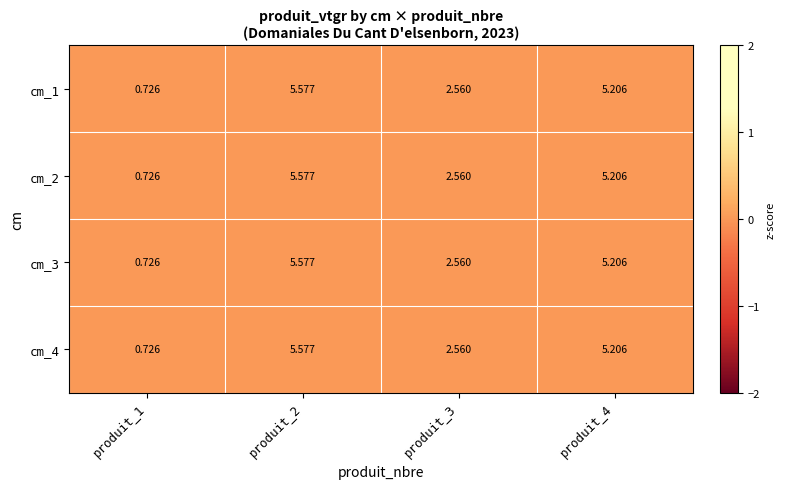

What is the sum of all cm_1 values?

14.1